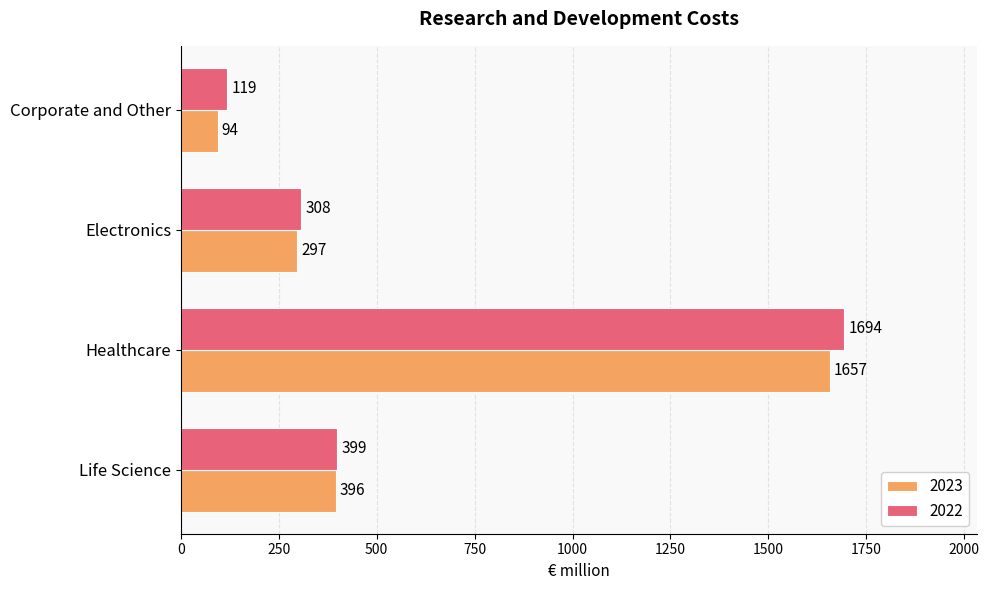

At which category does the chart reach its minimum across all series?

Corporate and Other